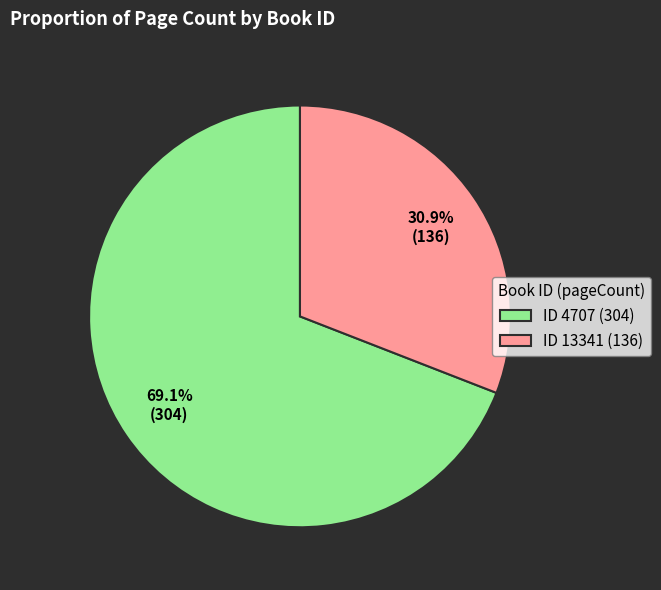

Rank the categories by value from lowest to highest.

ID 13341 (136), ID 4707 (304)